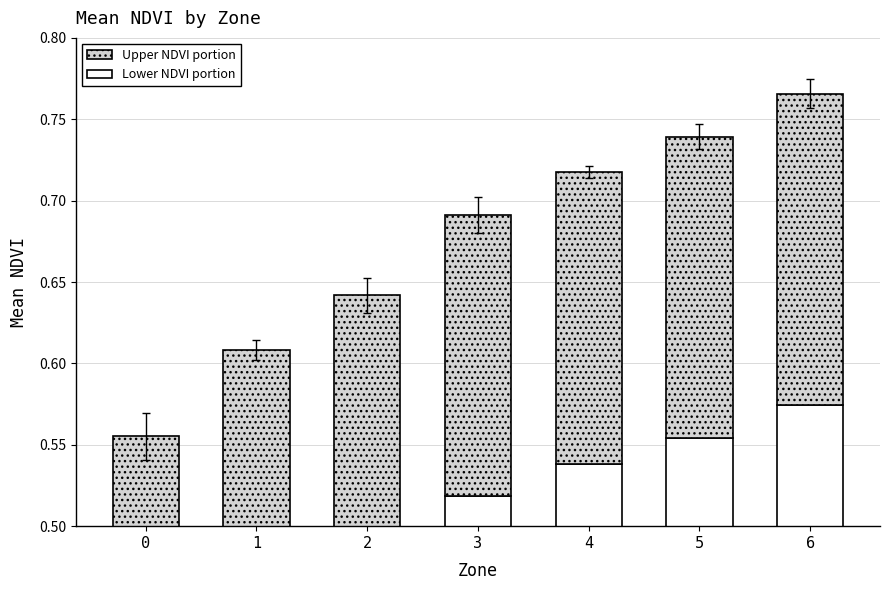

What is the highest value of the Lower NDVI portion series?

0.6